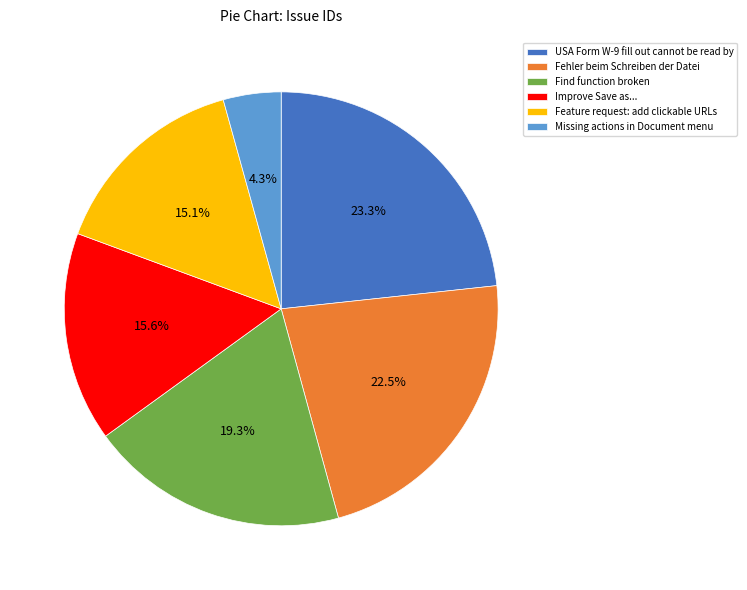

To the nearest percent, what portion does Find function broken represent?

19%